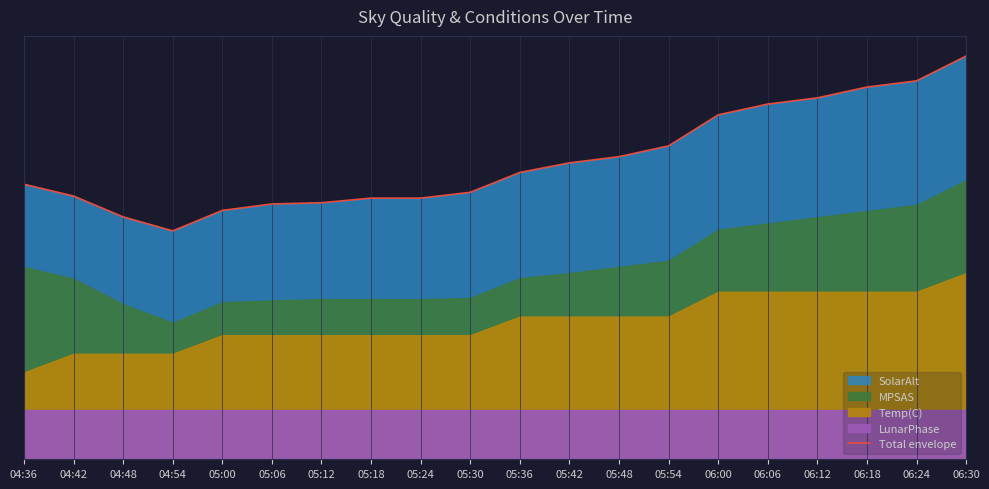

What is the difference between the second highest and second lowest values?

2.2